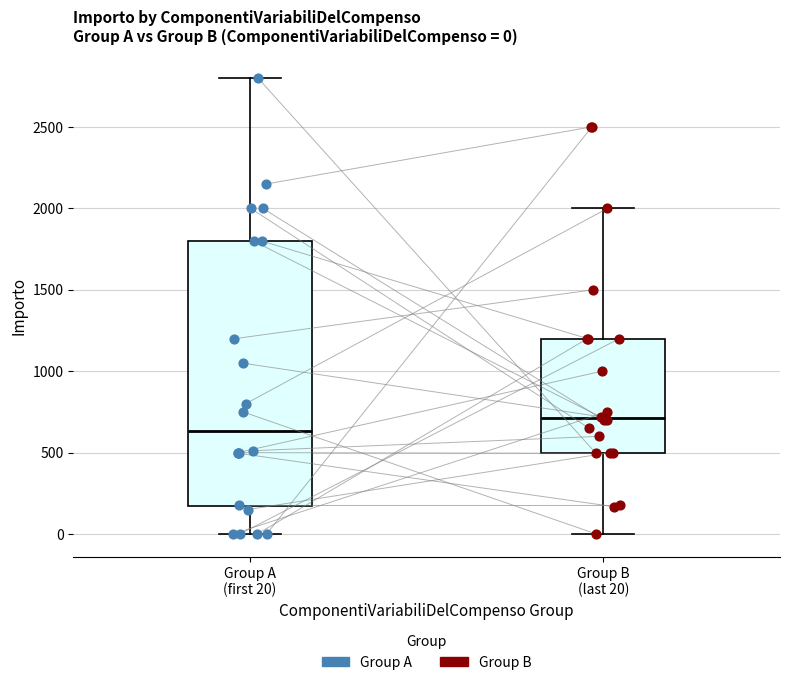

Which box has the highest median line?

Group B (last 20)